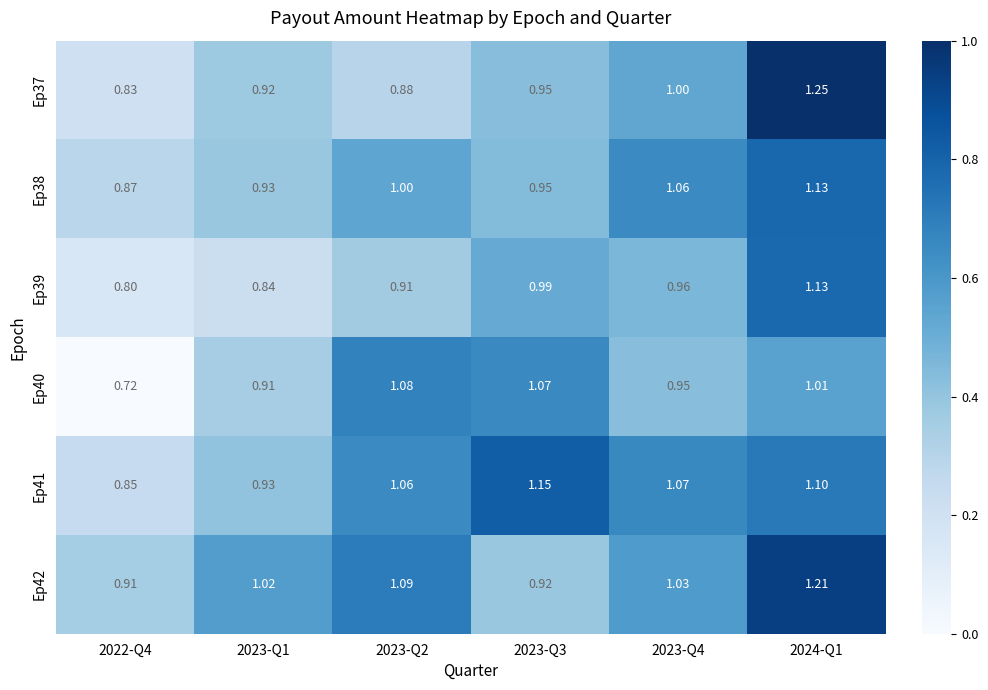

How many series are shown in this chart?

6